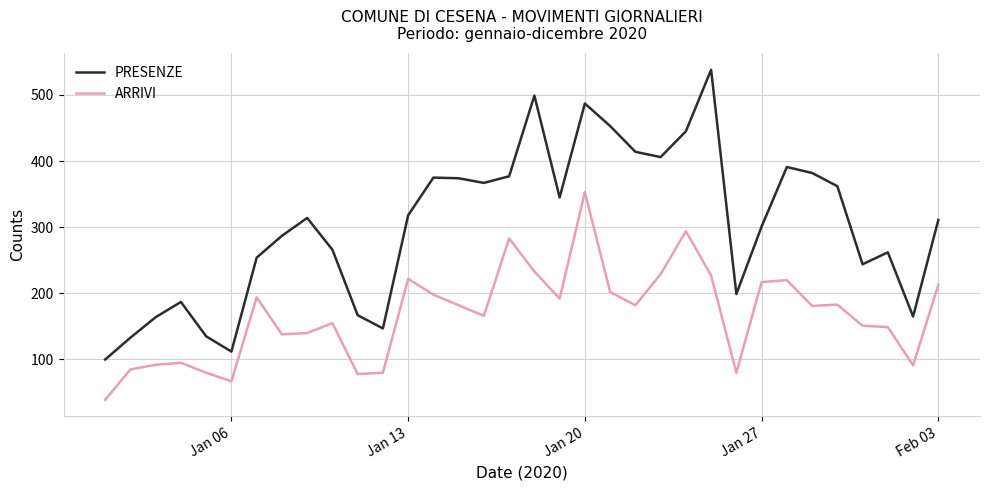

List the series in order of their overall mean, highest first.

PRESENZE, ARRIVI